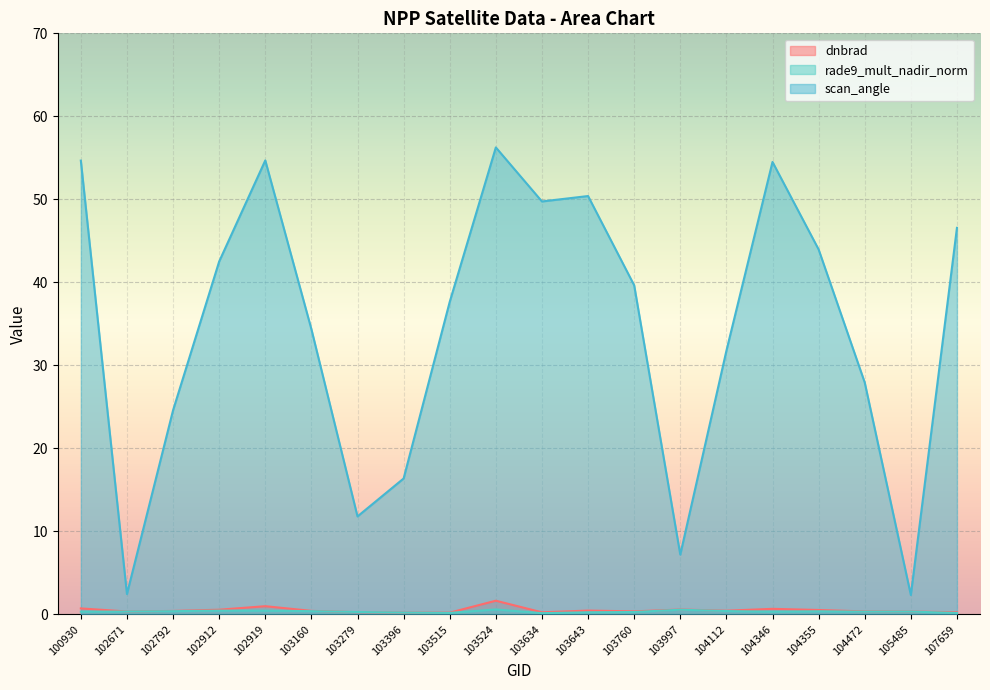

True or false: rade9_mult_nadir_norm has a value of 0.3 at 104472.

True